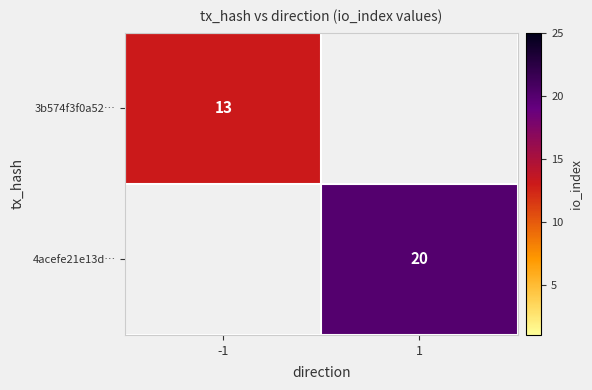

Is it true that 3b574f3f0a52… equals 13 at -1?

True